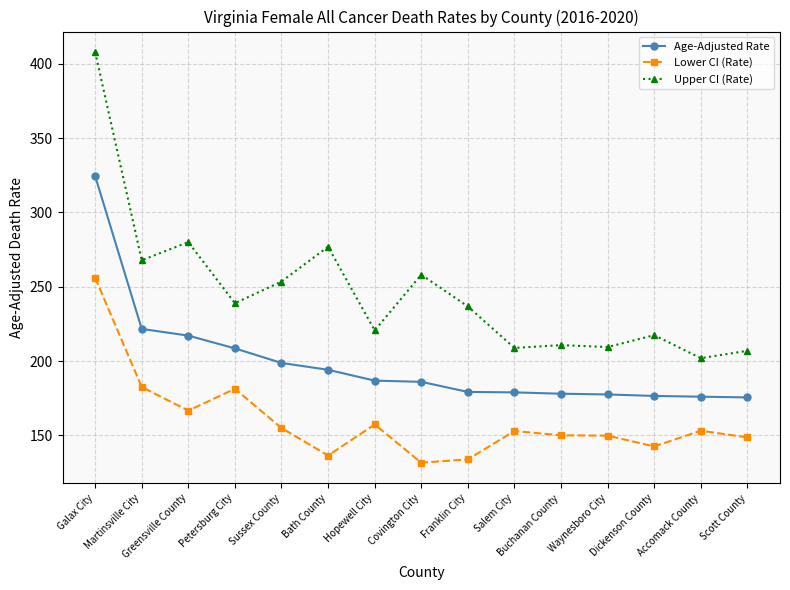

Is this an area chart (filled region under the line)?

No